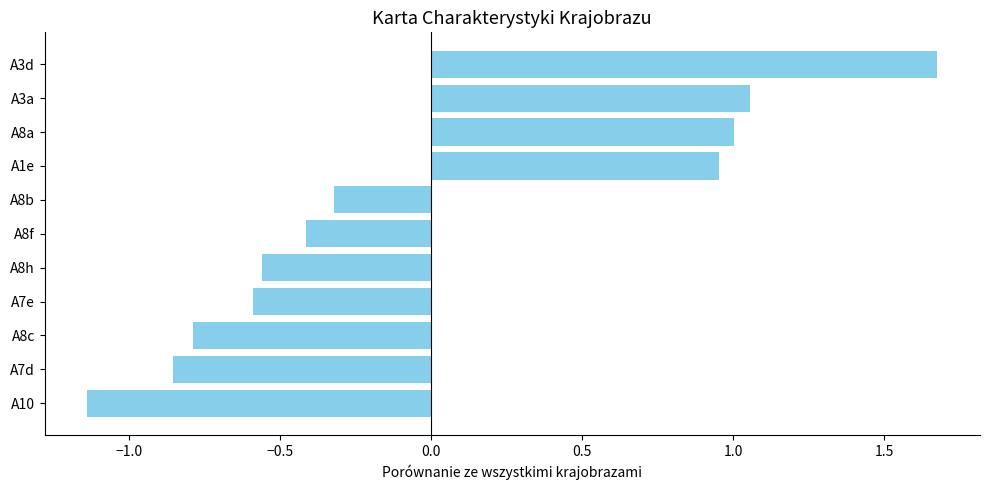

Where is the data nearest to the value 0?

A8b